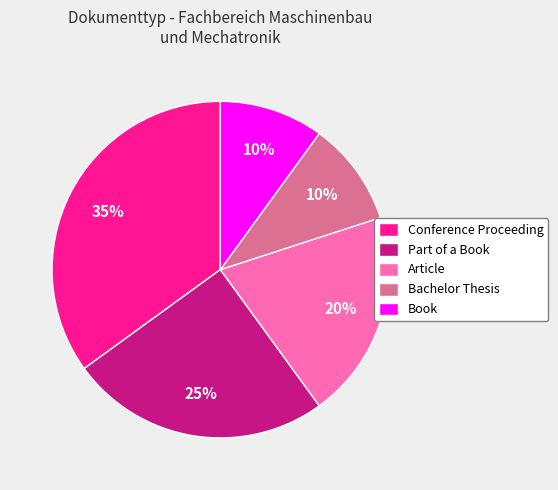

Combined, do Book and Article account for over 50%?

No